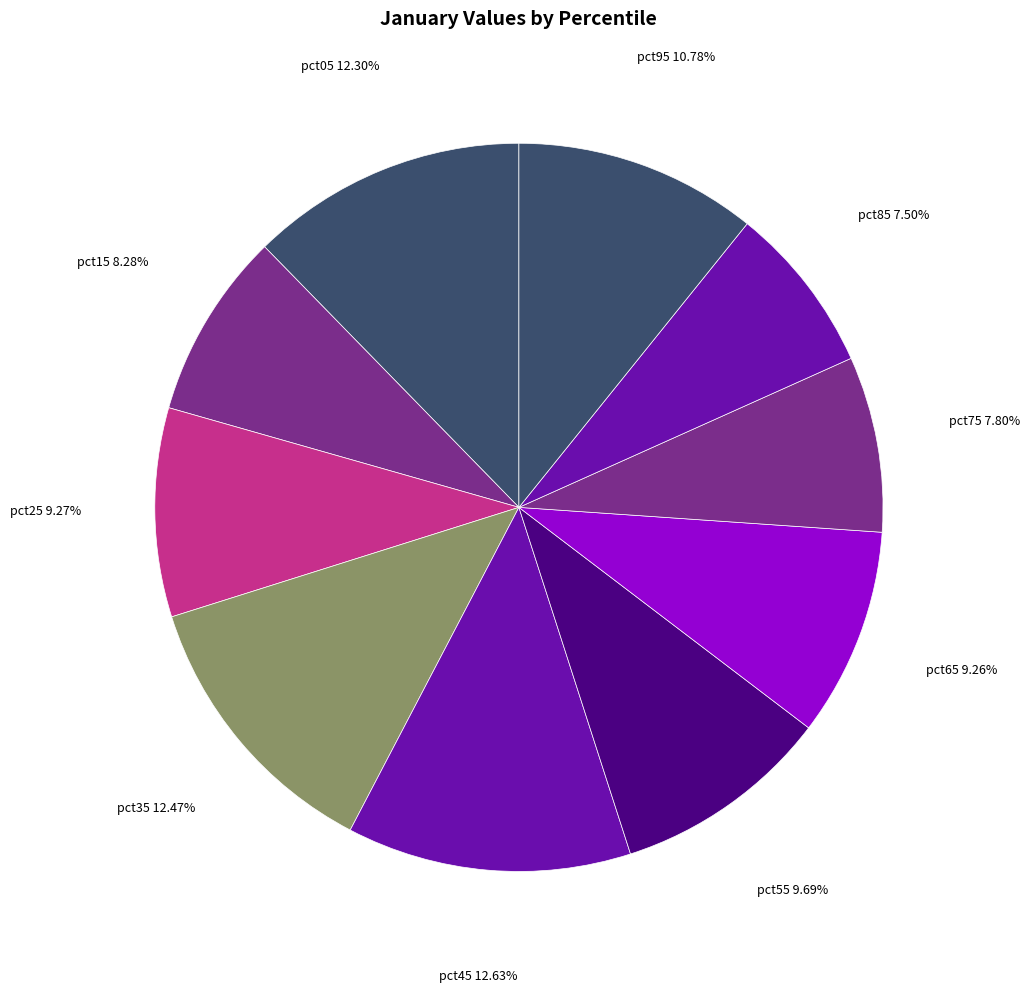

To the nearest percent, what percentage of the pie is pct15?

8%